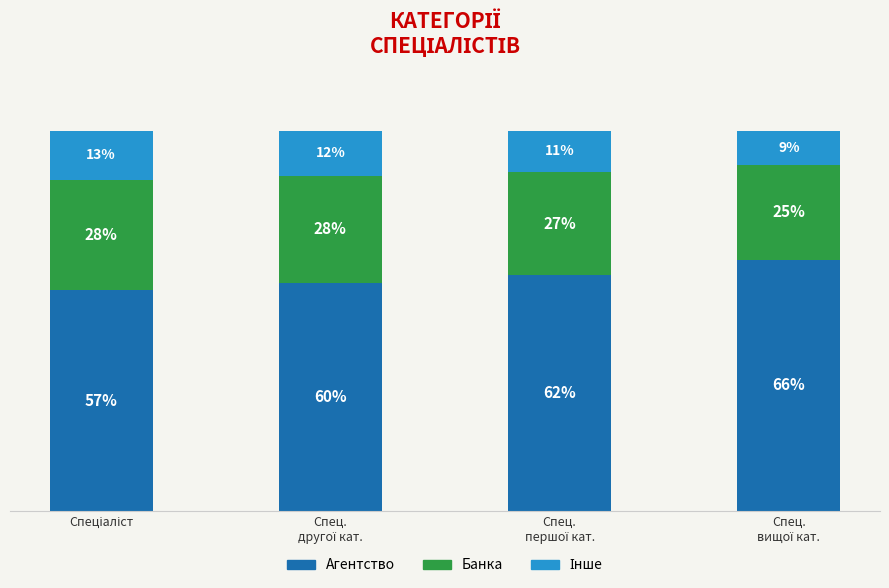

Are the bars grouped side by side (vs. stacked)?

No